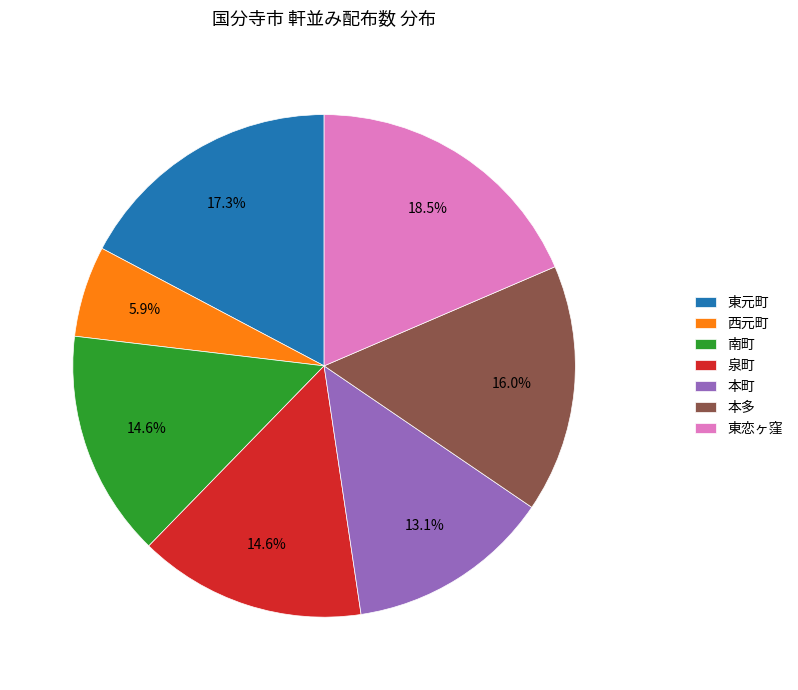

Is there a majority slice in this chart?

No